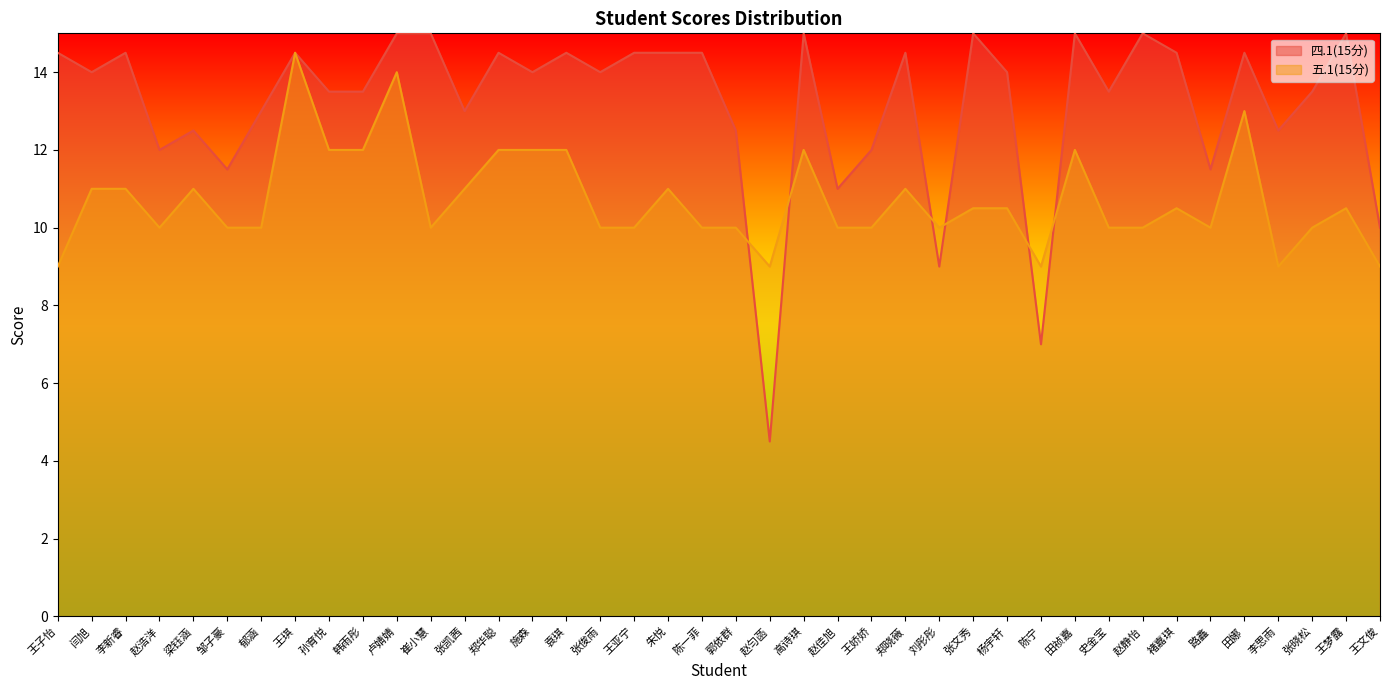

What is the total value across all series at 田娜?

27.5